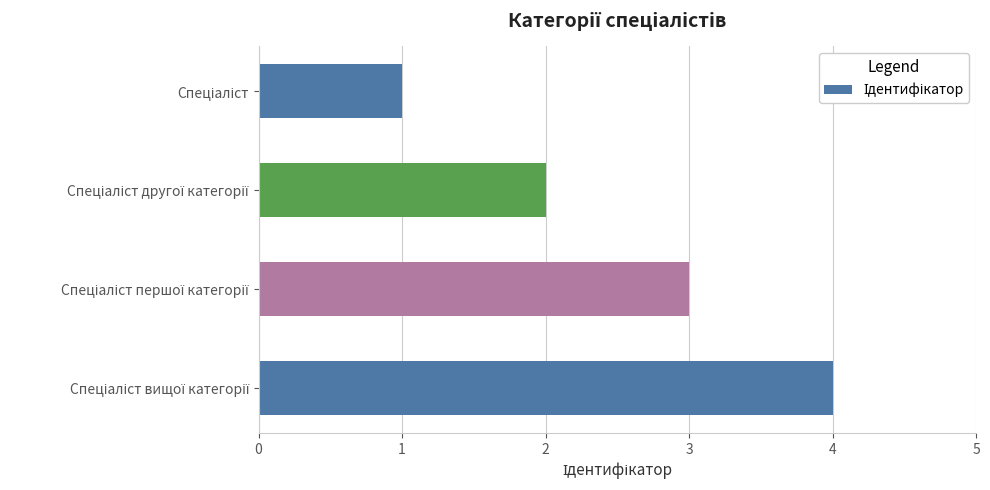

What is the greatest value displayed?

4